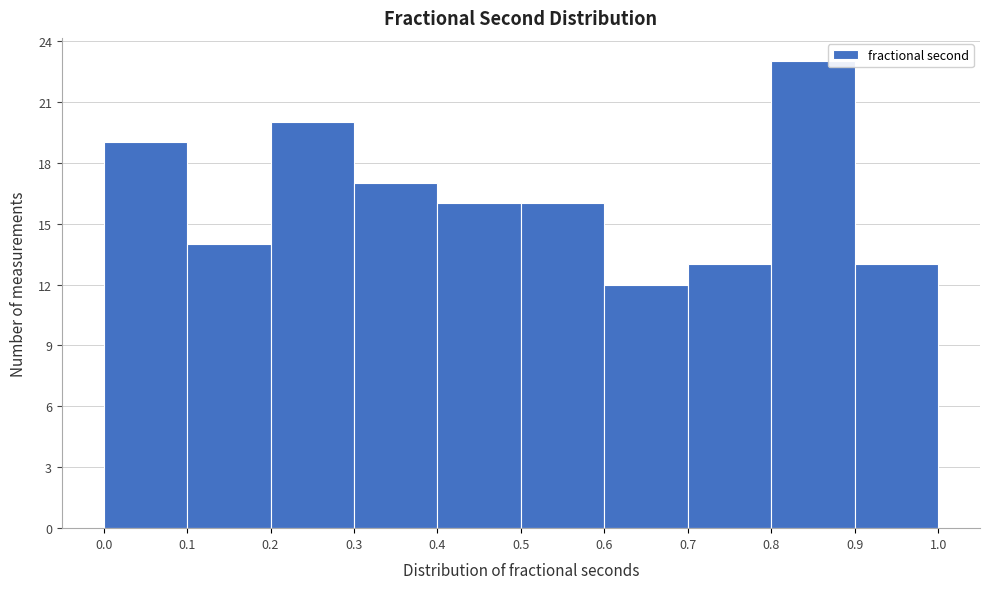

Reading left to right, transcribe this chart: for each bar, give the range it covers on the x-axis and its height. The values are not printed on the chart, so give them approximately, as read against the axis.

0.0 to 0.1: 19
0.1 to 0.2: 14
0.2 to 0.3: 20
0.3 to 0.4: 17
0.4 to 0.5: 16
0.5 to 0.6: 16
0.6 to 0.7: 12
0.7 to 0.8: 13
0.8 to 0.9: 23
0.9 to 1.0: 13